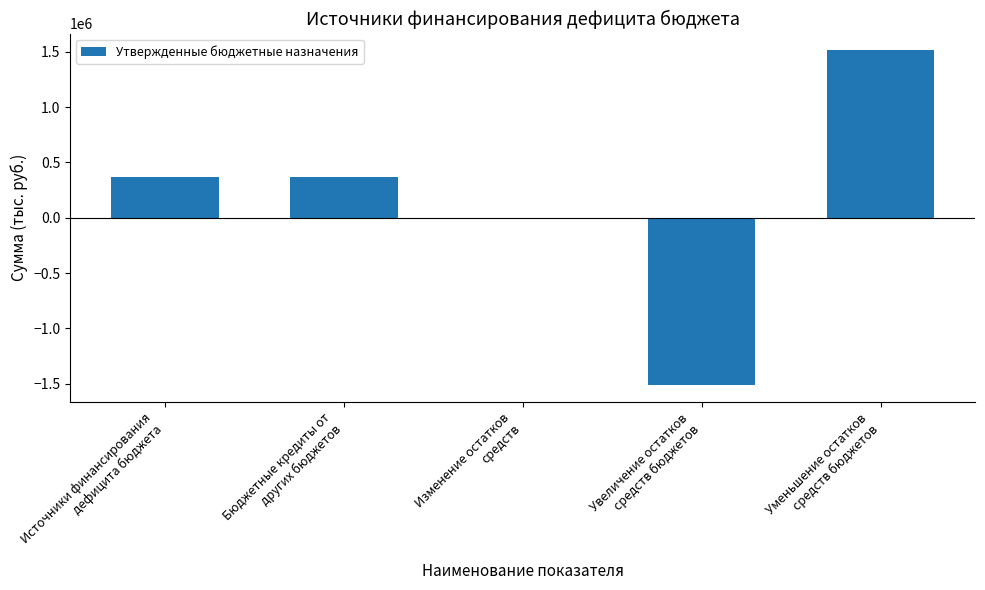

What is the sum of all values?

734539.7